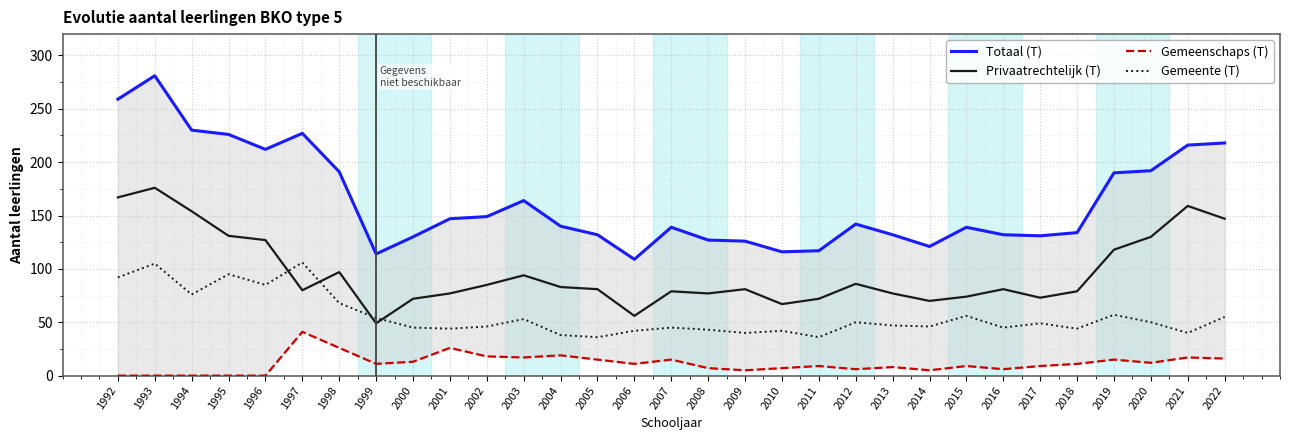

What is the average value of the Gemeenschaps (T) series?

11